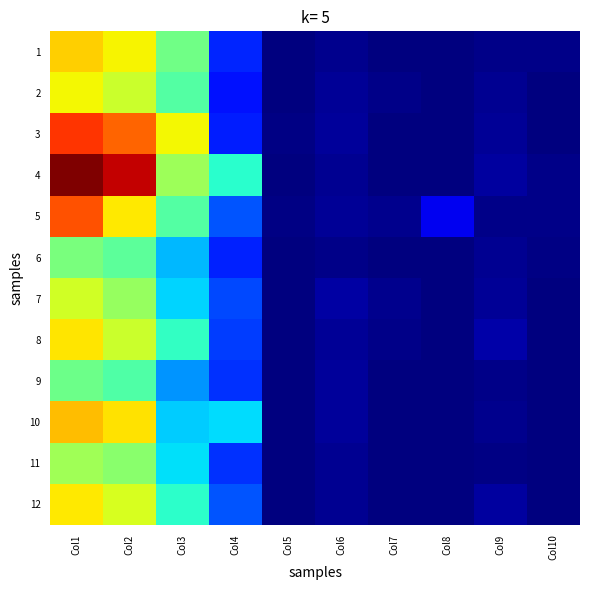

Which series has the largest total across all categories?

4